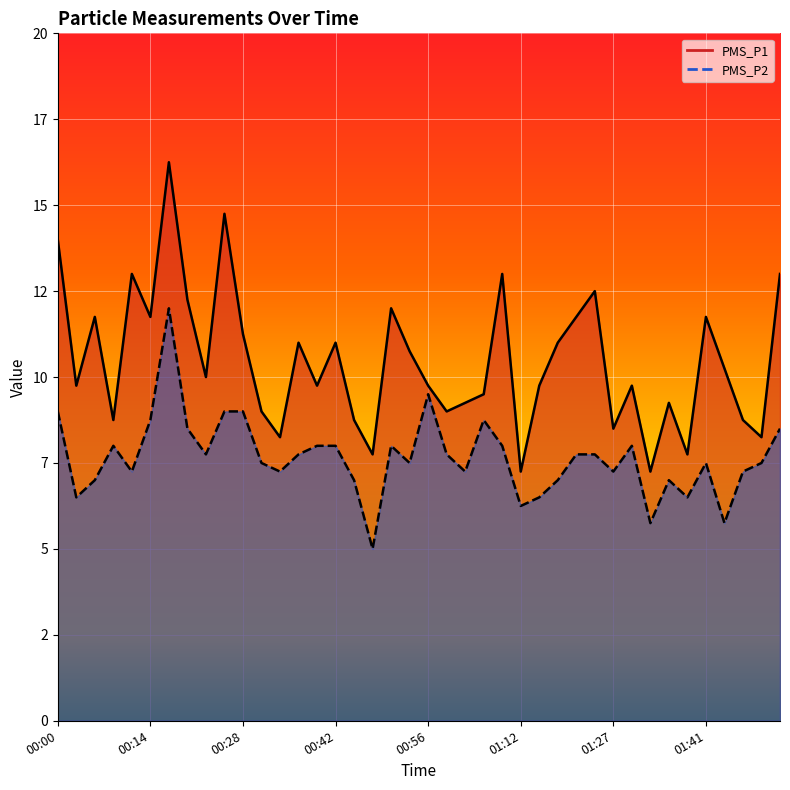

What is the total value across all series at 01:33?

13.0